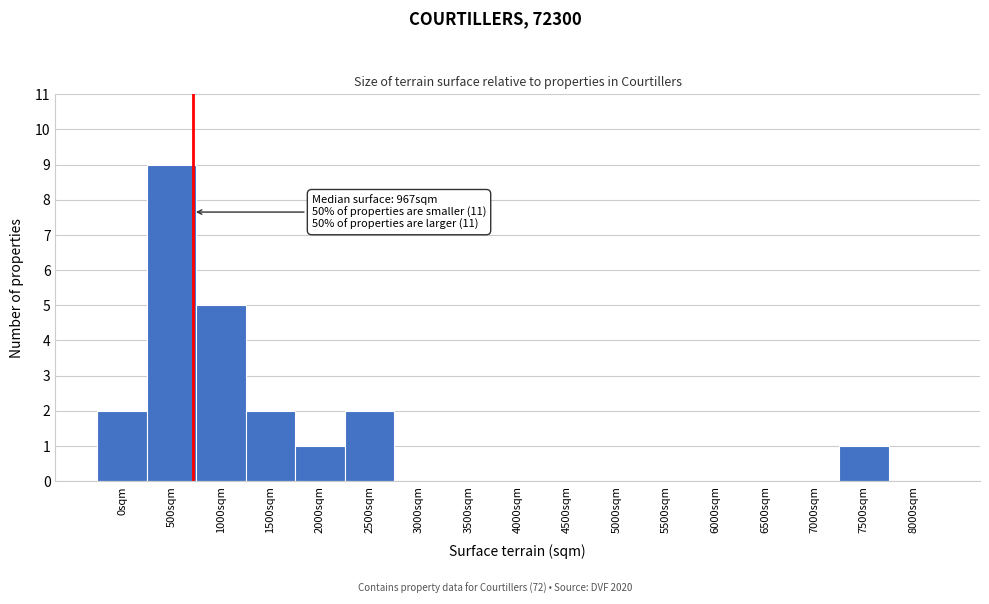

Reading left to right, list all the values displayed in this chart.

0sqm=2	500sqm=9	1000sqm=5	1500sqm=2	2000sqm=1	2500sqm=2	3000sqm=0	3500sqm=0	4000sqm=0	4500sqm=0	5000sqm=0	5500sqm=0	6000sqm=0	6500sqm=0	7000sqm=0	7500sqm=1	8000sqm=0